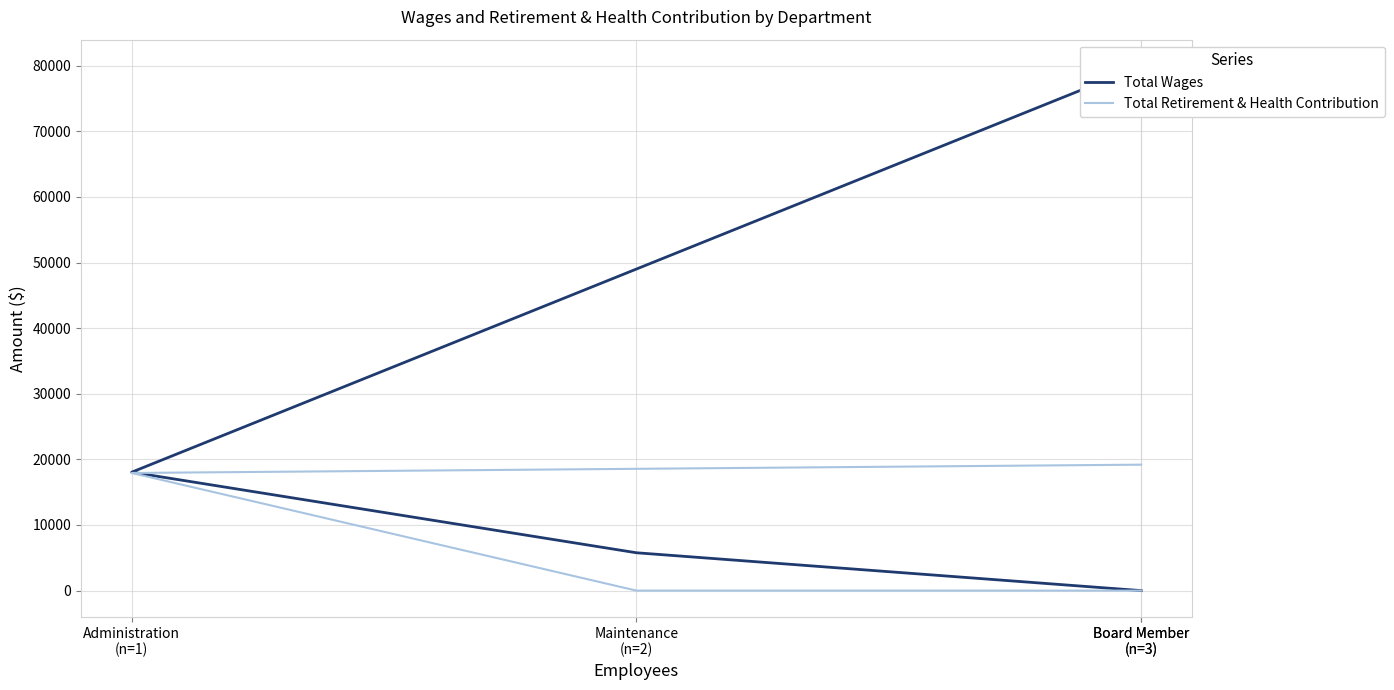

Reading left to right, transcribe all the data shown in this chart.

Total Wages: Board Member
(n=3)=79967	Administration
(n=1)=18048	Maintenance
(n=2)=5768	Board Member
(n=3)=0
Total Retirement & Health Contribution: Board Member
(n=3)=19195	Administration
(n=1)=17929	Maintenance
(n=2)=0	Board Member
(n=3)=0